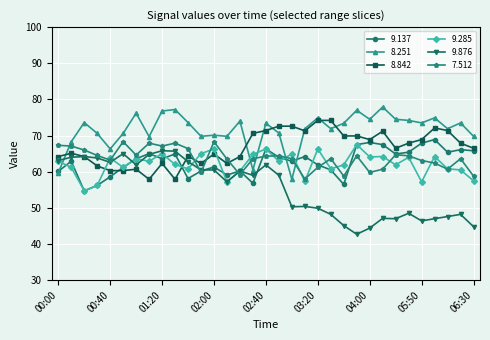

True or false: 9.876 has more than 1 interior local peaks.

True